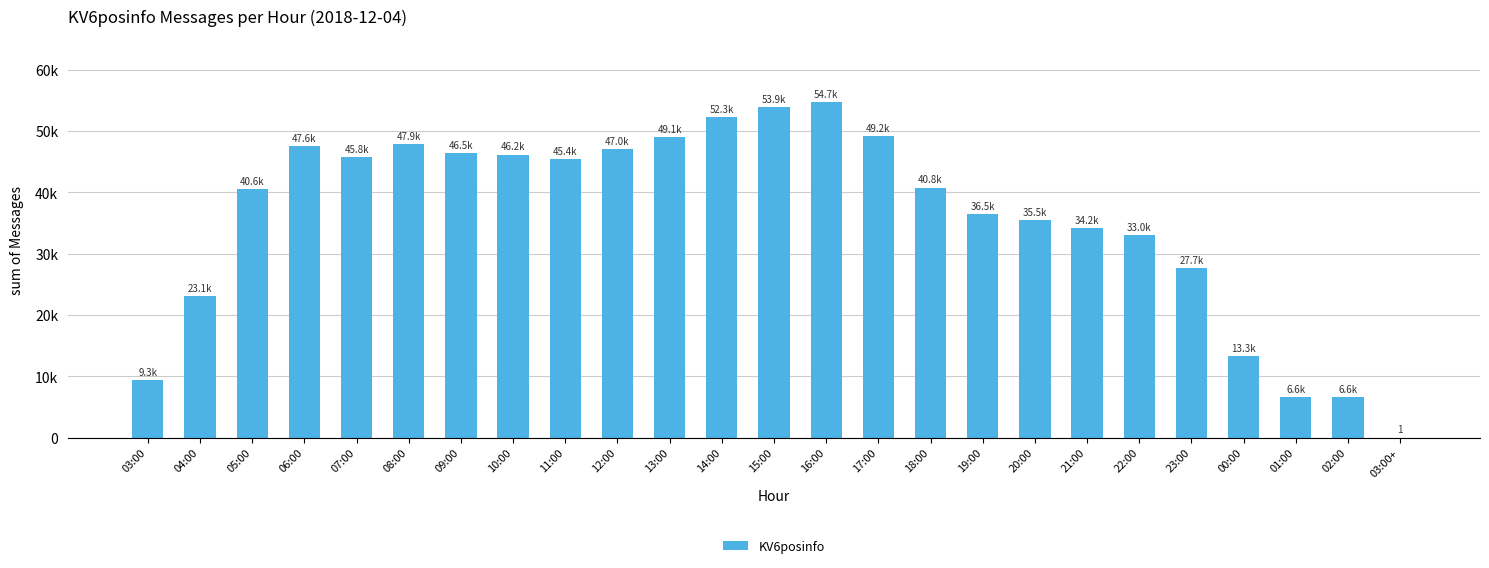

Rank the categories by value from lowest to highest.

03:00+, 02:00, 01:00, 03:00, 00:00, 04:00, 23:00, 22:00, 21:00, 20:00, 19:00, 05:00, 18:00, 11:00, 07:00, 10:00, 09:00, 12:00, 06:00, 08:00, 13:00, 17:00, 14:00, 15:00, 16:00